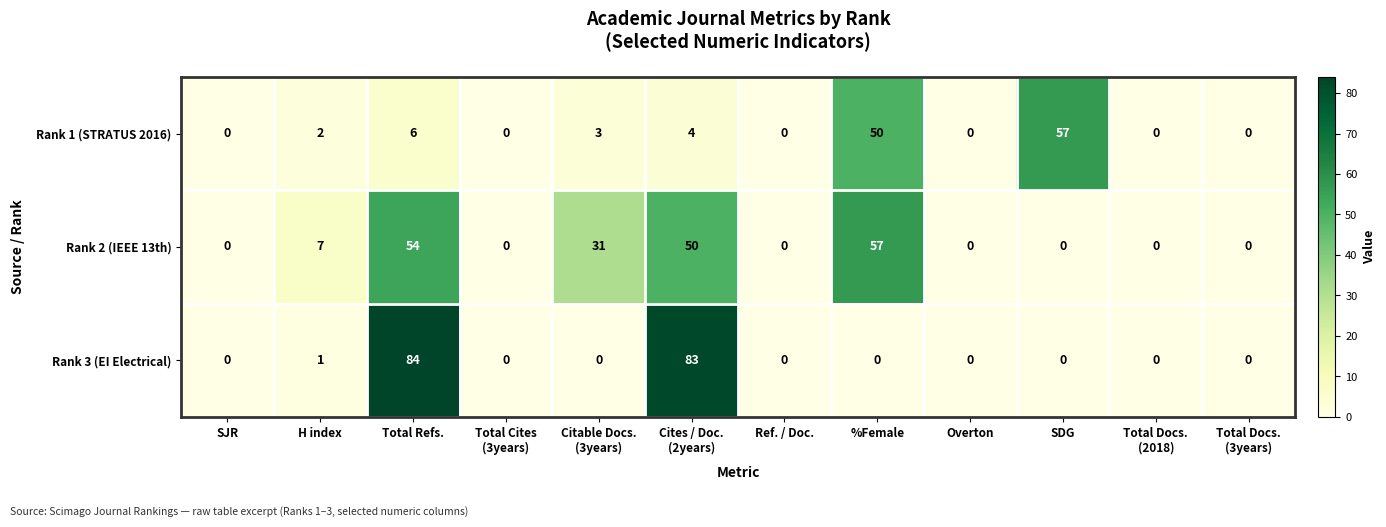

List the series in order of their overall mean, lowest first.

Rank 1 (STRATUS 2016), Rank 3 (EI Electrical), Rank 2 (IEEE 13th)